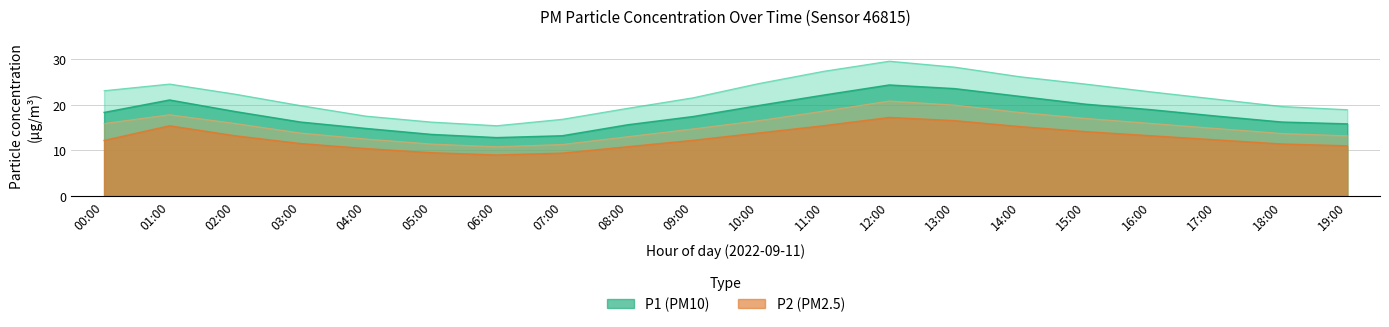

Is the value of P2 at 02:00 greater than the value of P1_upper at 09:00?

No